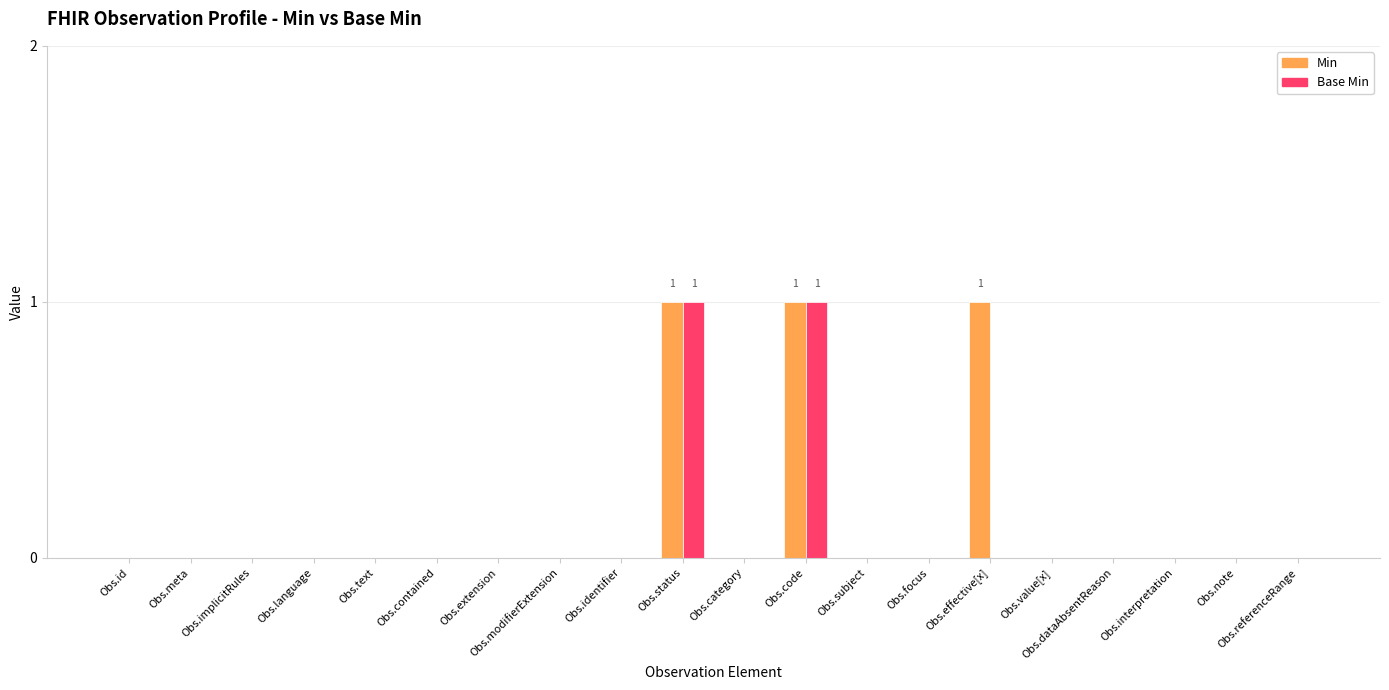

Is it true that Min equals 0 at Obs.dataAbsentReason?

True